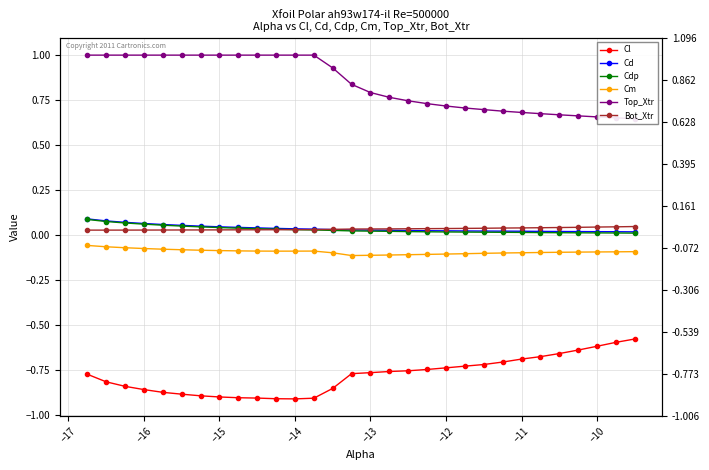

How many interior local peaks does the Cm series have?

1